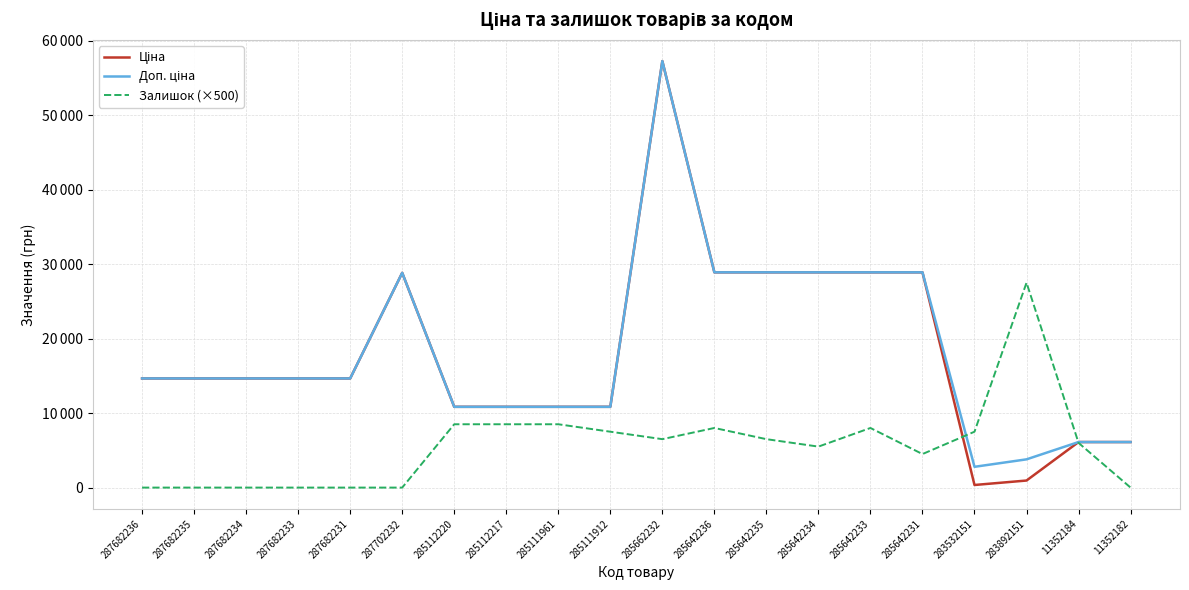

At which category does the chart reach its peak across all series?

285662232